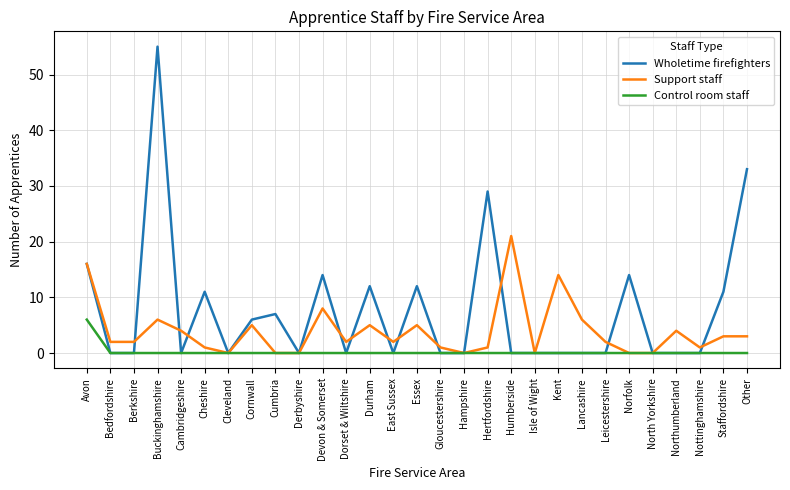

True or false: Support staff has a value of 10 at Hampshire.

False